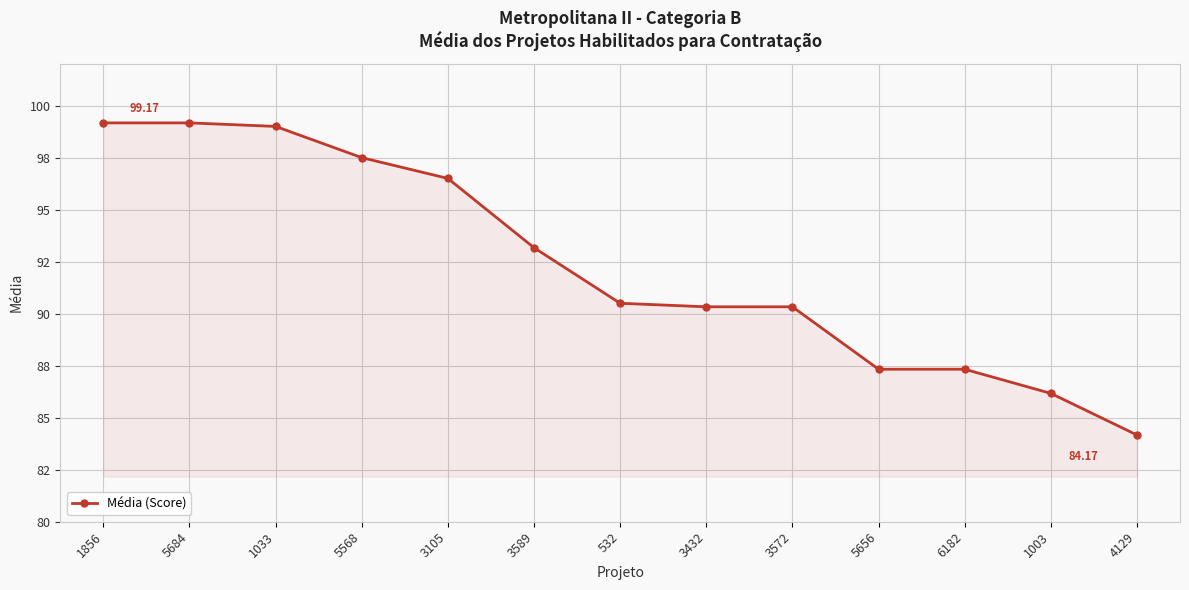

Which category has the lowest value across all series?

4129